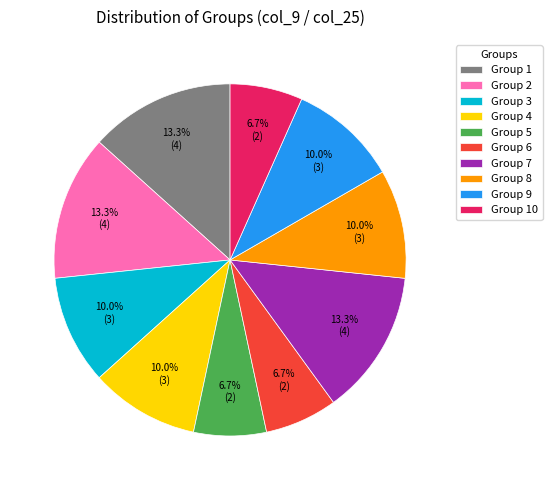

How many segments does this pie chart have?

10